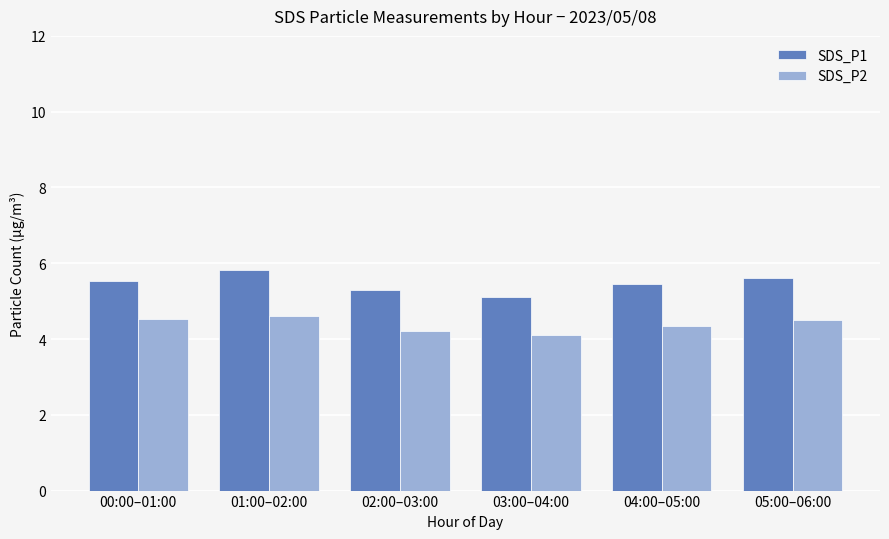

Rank the series by their maximum value, from highest to lowest.

SDS_P1, SDS_P2